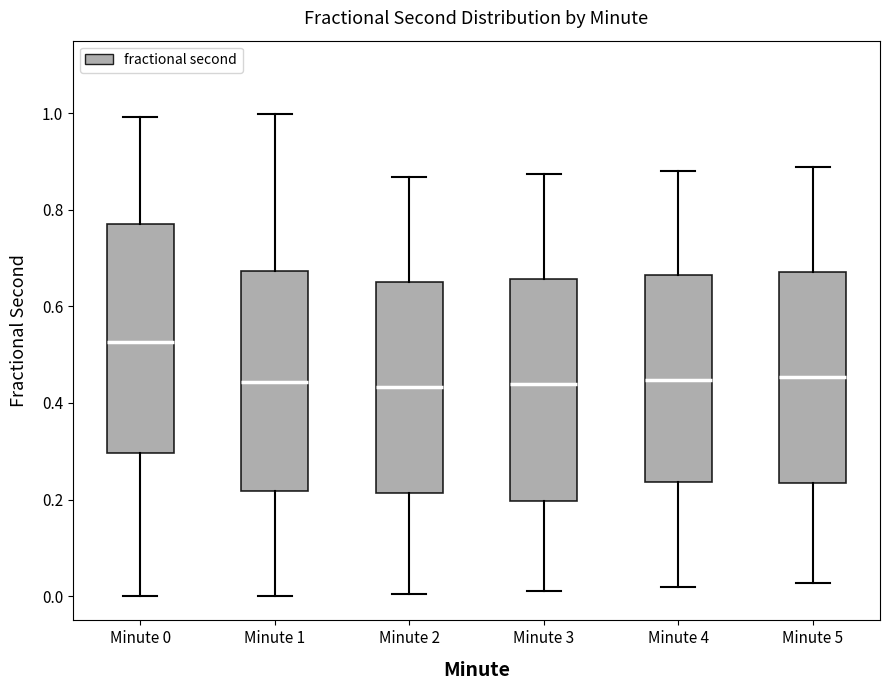

Which box's median line is the highest?

Minute 0